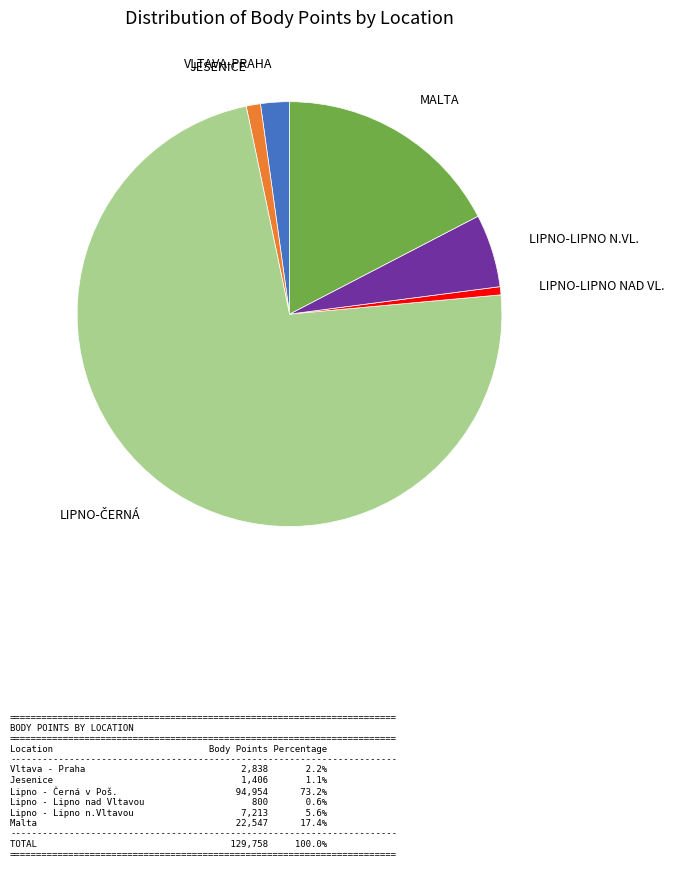

Is there a majority slice in this chart?

Yes